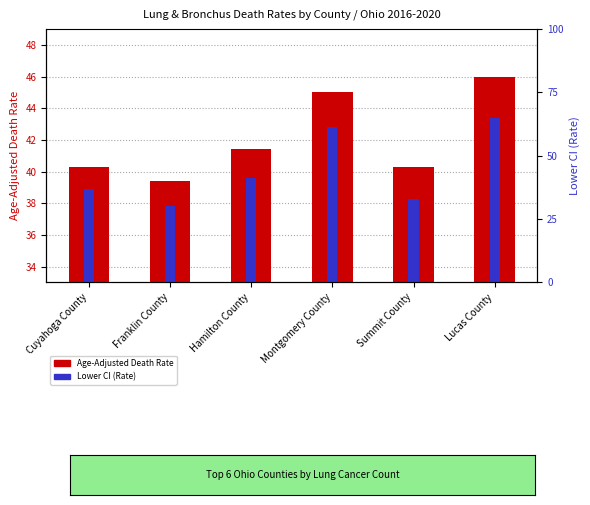

Rank the series by their average value, from lowest to highest.

Lower CI (Rate), Age-Adjusted Death Rate